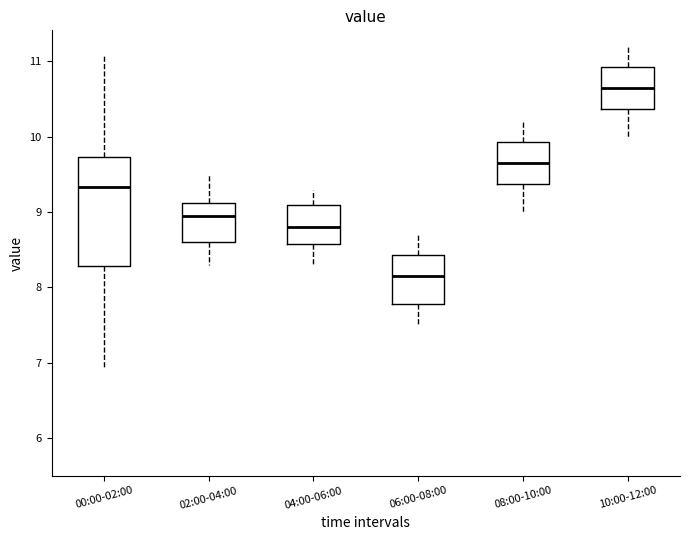

Where does the lower whisker of the box for 08:00-10:00 end on the y-axis? The values are not printed on the chart, so give them approximately, as read against the axis.

9.0